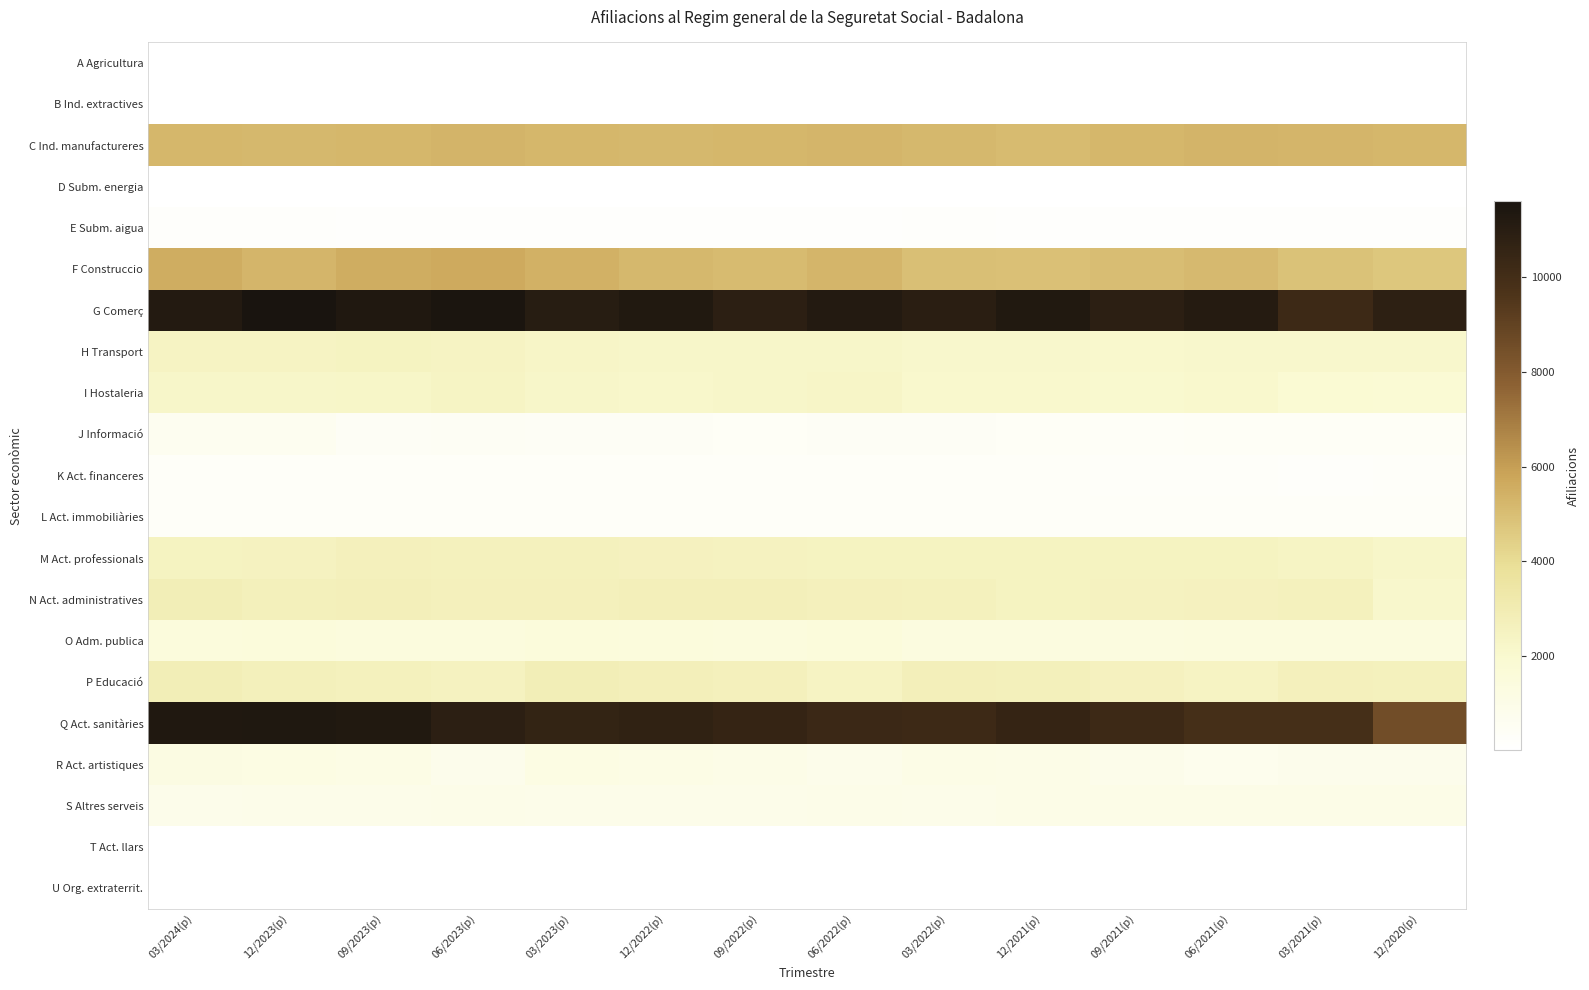

Reading left to right, what are all the values shown in this chart?

A Agricultura: 03/2024(p)=5	12/2023(p)=5	09/2023(p)=5	06/2023(p)=5	03/2023(p)=5	12/2022(p)=5	09/2022(p)=5	06/2022(p)=5	03/2022(p)=5	12/2021(p)=5	09/2021(p)=5	06/2021(p)=5	03/2021(p)=5	12/2020(p)=5
B Ind. extractives: 03/2024(p)=5	12/2023(p)=5	09/2023(p)=5	06/2023(p)=5	03/2023(p)=5	12/2022(p)=5	09/2022(p)=5	06/2022(p)=5	03/2022(p)=5	12/2021(p)=5	09/2021(p)=5	06/2021(p)=5	03/2021(p)=5	12/2020(p)=5
C Ind. manufactureres: 03/2024(p)=5220	12/2023(p)=5195	09/2023(p)=5245	06/2023(p)=5310	03/2023(p)=5220	12/2022(p)=5195	09/2022(p)=5230	06/2022(p)=5280	03/2022(p)=5210	12/2021(p)=5125	09/2021(p)=5240	06/2021(p)=5335	03/2021(p)=5270	12/2020(p)=5245
D Subm. energia: 03/2024(p)=15	12/2023(p)=15	09/2023(p)=15	06/2023(p)=10	03/2023(p)=20	12/2022(p)=5	09/2022(p)=10	06/2022(p)=15	03/2022(p)=10	12/2021(p)=15	09/2021(p)=15	06/2021(p)=15	03/2021(p)=10	12/2020(p)=15
E Subm. aigua: 03/2024(p)=155	12/2023(p)=150	09/2023(p)=120	06/2023(p)=120	03/2023(p)=130	12/2022(p)=135	09/2022(p)=130	06/2022(p)=130	03/2022(p)=145	12/2021(p)=135	09/2021(p)=130	06/2021(p)=110	03/2021(p)=105	12/2020(p)=110
F Construccio: 03/2024(p)=5560	12/2023(p)=5285	09/2023(p)=5545	06/2023(p)=5645	03/2023(p)=5430	12/2022(p)=5180	09/2022(p)=5090	06/2022(p)=5265	03/2022(p)=4970	12/2021(p)=4925	09/2021(p)=5015	06/2021(p)=5135	03/2021(p)=4900	12/2020(p)=4690
G Comerç: 03/2024(p)=11245	12/2023(p)=11610	09/2023(p)=11320	06/2023(p)=11495	03/2023(p)=11055	12/2022(p)=11255	09/2022(p)=10855	06/2022(p)=11210	03/2022(p)=10940	12/2021(p)=11260	09/2021(p)=10880	06/2021(p)=11135	03/2021(p)=10230	12/2020(p)=10815
H Transport: 03/2024(p)=2410	12/2023(p)=2440	09/2023(p)=2470	06/2023(p)=2425	03/2023(p)=2285	12/2022(p)=2220	09/2022(p)=2210	06/2022(p)=2200	03/2022(p)=2105	12/2021(p)=2100	09/2021(p)=2055	06/2021(p)=2120	03/2021(p)=2105	12/2020(p)=2115
I Hostaleria: 03/2024(p)=2185	12/2023(p)=2210	09/2023(p)=2255	06/2023(p)=2375	03/2023(p)=2220	12/2022(p)=2180	09/2022(p)=2185	06/2022(p)=2310	03/2022(p)=2070	12/2021(p)=2075	09/2021(p)=2030	06/2021(p)=2075	03/2021(p)=1855	12/2020(p)=1785
J Informació: 03/2024(p)=625	12/2023(p)=615	09/2023(p)=445	06/2023(p)=480	03/2023(p)=450	12/2022(p)=430	09/2022(p)=410	06/2022(p)=435	03/2022(p)=420	12/2021(p)=385	09/2021(p)=355	06/2021(p)=395	03/2021(p)=380	12/2020(p)=370
K Act. financeres: 03/2024(p)=300	12/2023(p)=300	09/2023(p)=300	06/2023(p)=295	03/2023(p)=300	12/2022(p)=295	09/2022(p)=290	06/2022(p)=285	03/2022(p)=280	12/2021(p)=280	09/2021(p)=265	06/2021(p)=270	03/2021(p)=195	12/2020(p)=250
L Act. immobiliàries: 03/2024(p)=285	12/2023(p)=285	09/2023(p)=285	06/2023(p)=290	03/2023(p)=295	12/2022(p)=295	09/2022(p)=290	06/2022(p)=285	03/2022(p)=290	12/2021(p)=290	09/2021(p)=295	06/2021(p)=285	03/2021(p)=290	12/2020(p)=285
M Act. professionals: 03/2024(p)=2475	12/2023(p)=2520	09/2023(p)=2660	06/2023(p)=2615	03/2023(p)=2600	12/2022(p)=2570	09/2022(p)=2500	06/2022(p)=2490	03/2022(p)=2490	12/2021(p)=2455	09/2021(p)=2455	06/2021(p)=2470	03/2021(p)=2390	12/2020(p)=2195
N Act. administratives: 03/2024(p)=2830	12/2023(p)=2700	09/2023(p)=2730	06/2023(p)=2655	03/2023(p)=2645	12/2022(p)=2725	09/2022(p)=2750	06/2022(p)=2655	03/2022(p)=2615	12/2021(p)=2465	09/2021(p)=2540	06/2021(p)=2545	03/2021(p)=2610	12/2020(p)=2115
O Adm. publica: 03/2024(p)=1465	12/2023(p)=1515	09/2023(p)=1440	06/2023(p)=1415	03/2023(p)=1535	12/2022(p)=1470	09/2022(p)=1455	06/2022(p)=1510	03/2022(p)=1345	12/2021(p)=1350	09/2021(p)=1350	06/2021(p)=1410	03/2021(p)=1395	12/2020(p)=1395
P Educació: 03/2024(p)=2820	12/2023(p)=2715	09/2023(p)=2600	06/2023(p)=2515	03/2023(p)=2825	12/2022(p)=2730	09/2022(p)=2660	06/2022(p)=2450	03/2022(p)=2770	12/2021(p)=2680	09/2021(p)=2575	06/2021(p)=2410	03/2021(p)=2660	12/2020(p)=2600
Q Act. sanitàries: 03/2024(p)=11330	12/2023(p)=11360	09/2023(p)=11260	06/2023(p)=10870	03/2023(p)=10580	12/2022(p)=10740	09/2022(p)=10525	06/2022(p)=10320	03/2022(p)=10220	12/2021(p)=10560	09/2021(p)=10225	06/2021(p)=9920	03/2021(p)=9910	12/2020(p)=8550
R Act. artistiques: 03/2024(p)=1215	12/2023(p)=1180	09/2023(p)=1100	06/2023(p)=860	03/2023(p)=1150	12/2022(p)=1125	09/2022(p)=1035	06/2022(p)=890	03/2022(p)=1080	12/2021(p)=1010	09/2021(p)=900	06/2021(p)=775	03/2021(p)=865	12/2020(p)=860
S Altres serveis: 03/2024(p)=895	12/2023(p)=935	09/2023(p)=925	06/2023(p)=965	03/2023(p)=920	12/2022(p)=935	09/2022(p)=930	06/2022(p)=970	03/2022(p)=935	12/2021(p)=1010	09/2021(p)=1005	06/2021(p)=1040	03/2021(p)=1005	12/2020(p)=1025
T Act. llars: 03/2024(p)=30	12/2023(p)=35	09/2023(p)=30	06/2023(p)=30	03/2023(p)=30	12/2022(p)=30	09/2022(p)=30	06/2022(p)=30	03/2022(p)=30	12/2021(p)=25	09/2021(p)=25	06/2021(p)=25	03/2021(p)=20	12/2020(p)=20
U Org. extraterrit.: 03/2024(p)=5	12/2023(p)=5	09/2023(p)=5	06/2023(p)=5	03/2023(p)=5	12/2022(p)=5	09/2022(p)=5	06/2022(p)=5	03/2022(p)=5	12/2021(p)=5	09/2021(p)=5	06/2021(p)=5	03/2021(p)=5	12/2020(p)=5